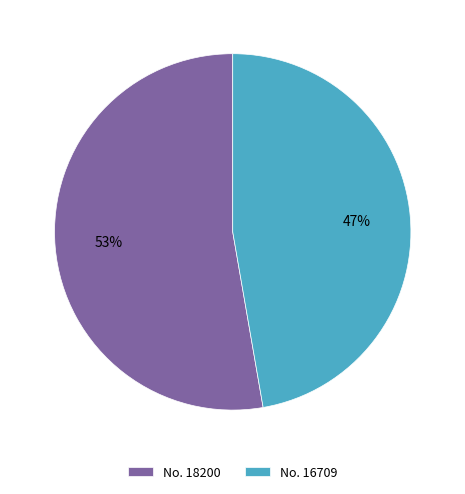

Rank the categories by value from highest to lowest.

No. 18200, No. 16709